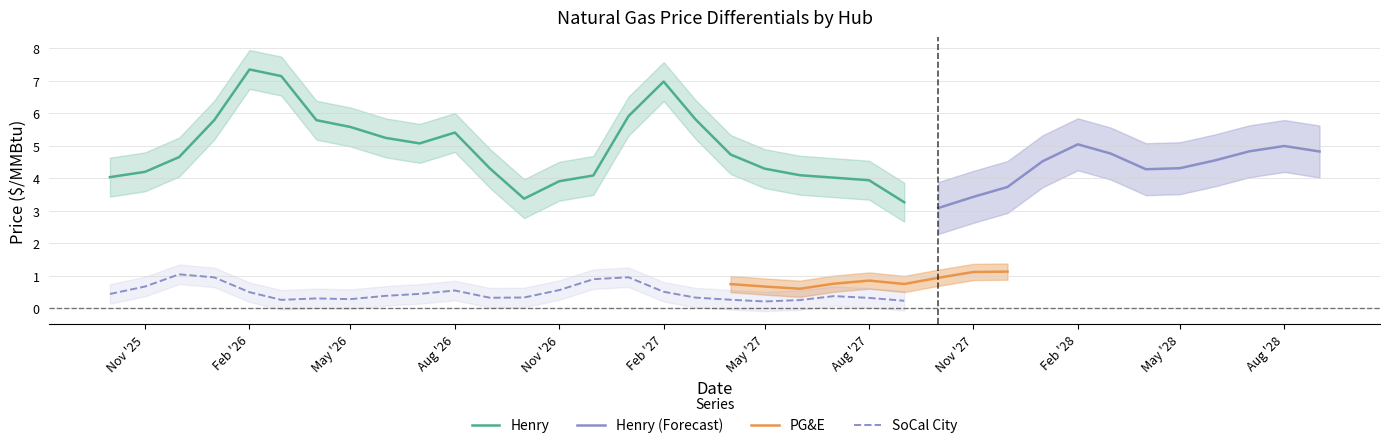

What is the difference between the highest and lowest values at 2026-12-01?

3.2